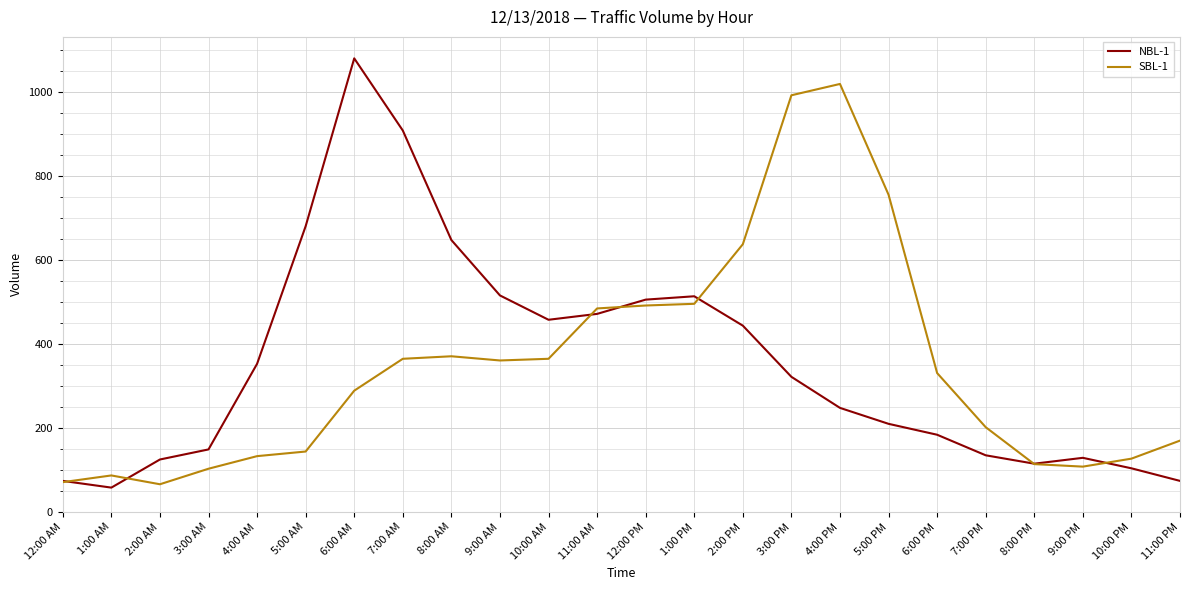

List the series in order of their peak value, highest first.

NBL-1, SBL-1